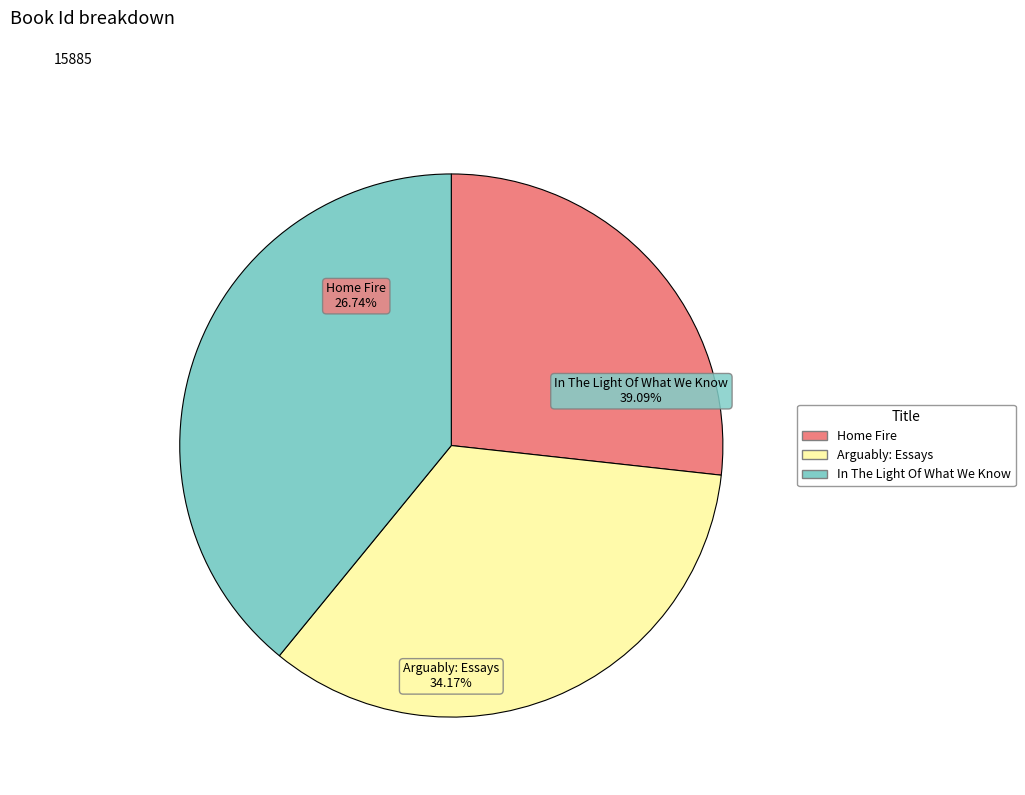

What is the change in value from Home Fire to Arguably: Essays?

+1180